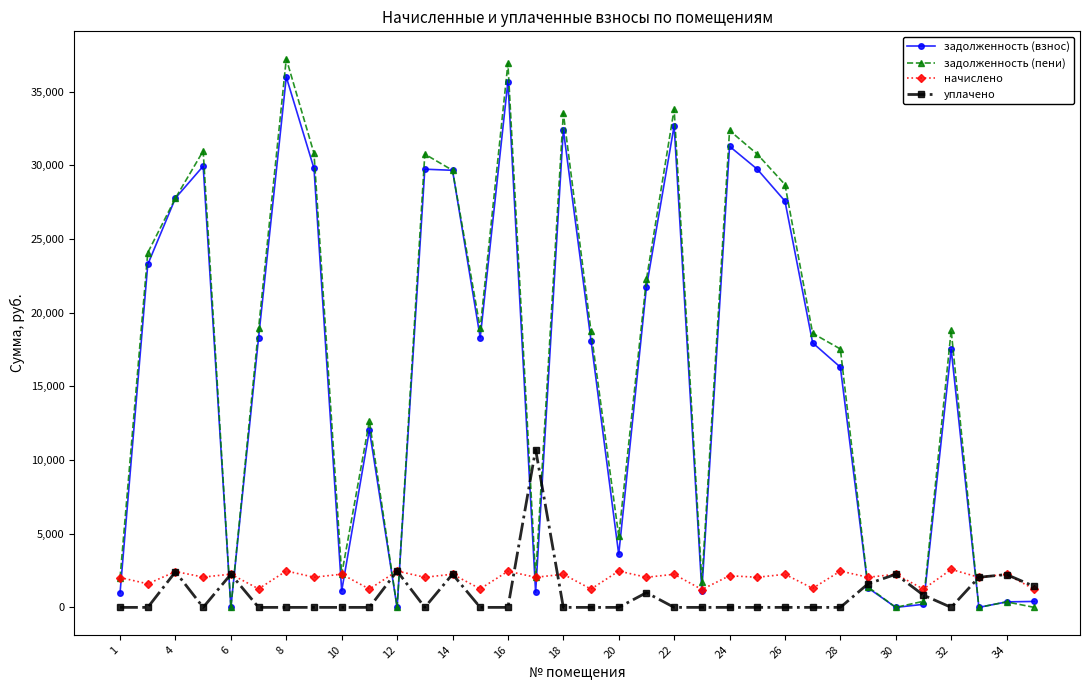

At how many categories does at least one series exceed 20699?

14